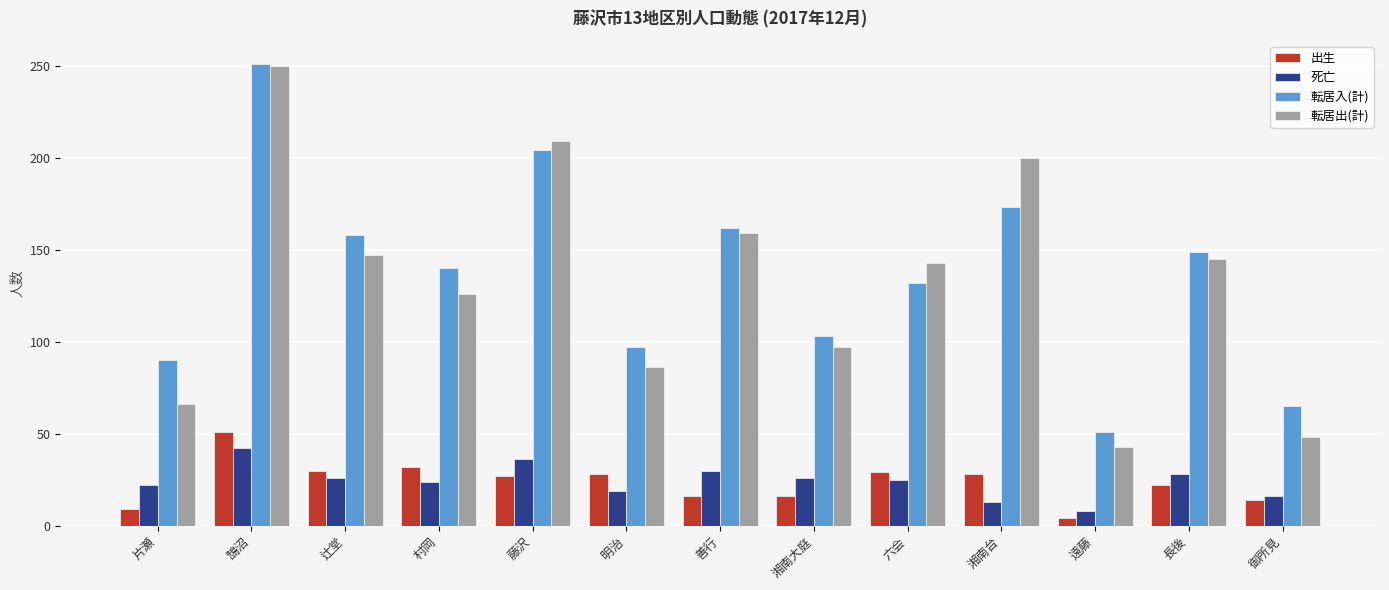

What is the difference between the highest and lowest values at 明治?

78